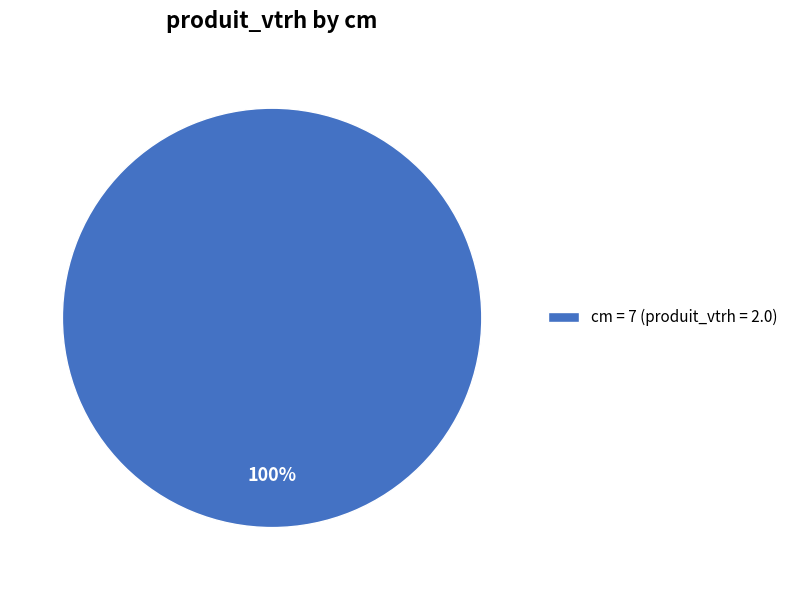

Which category accounts for the majority?

cm = 7 (produit_vtrh = 2.0)